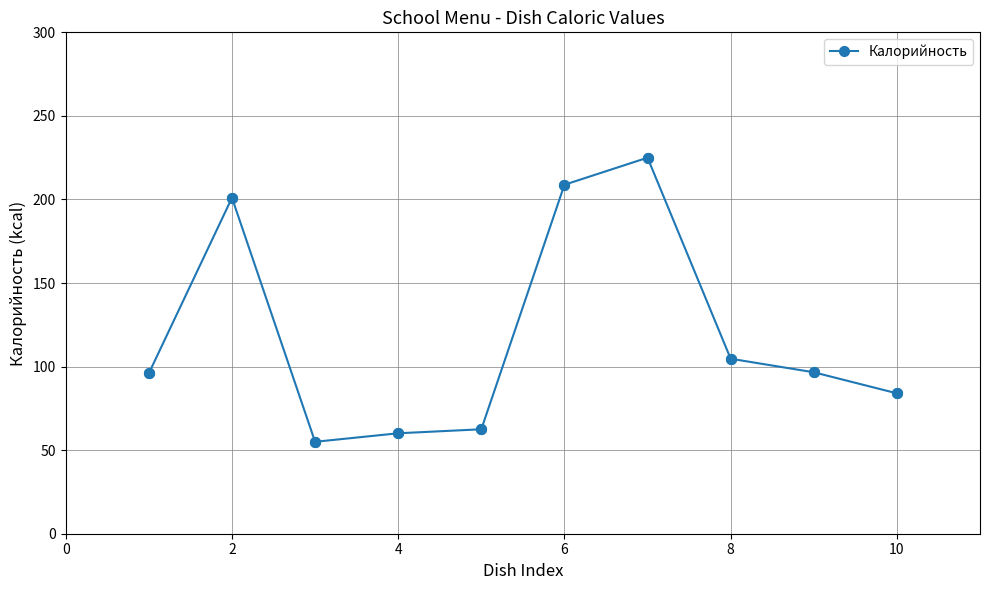

True or false: the data has more than 0 interior local peaks.

True